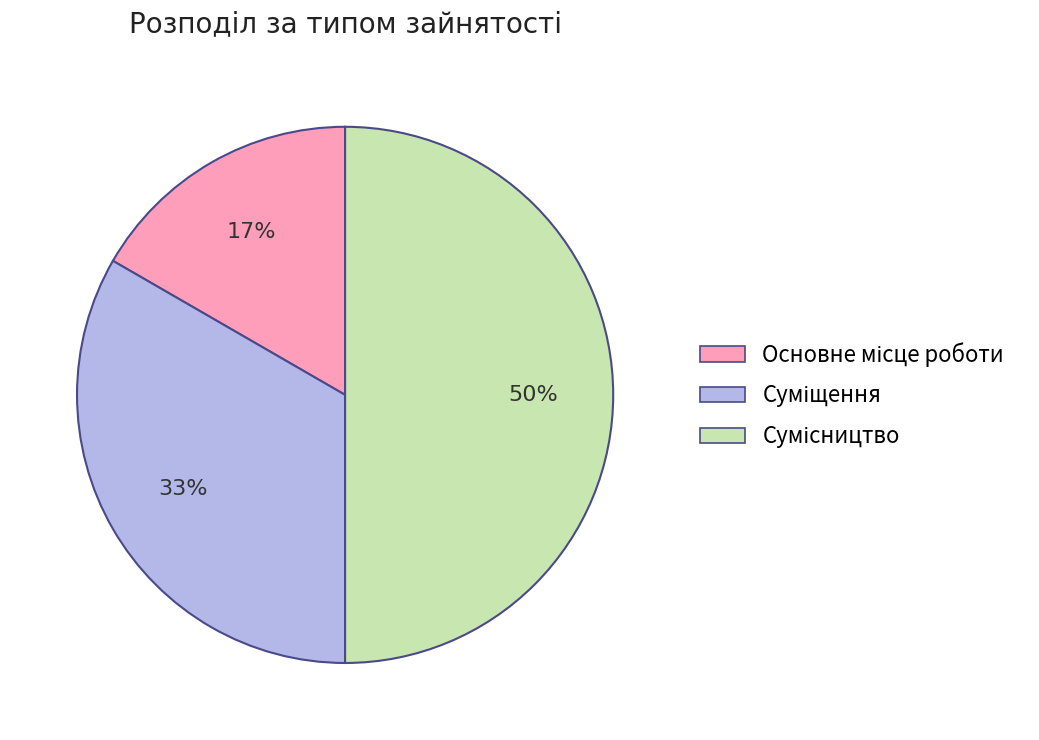

To the nearest percent, what is the difference between the largest and smallest slice percentages?

33%